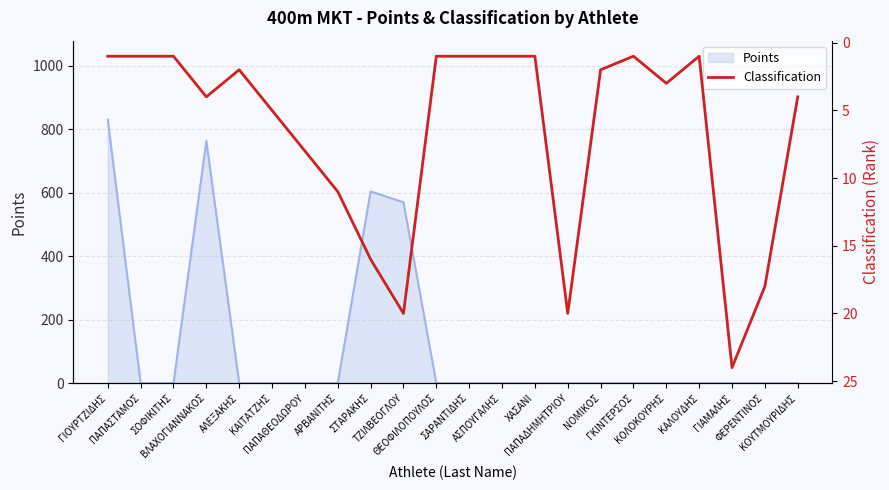

Is it true that the value at ΚΑΙΤΑΤΖΗΣ is 5?

True